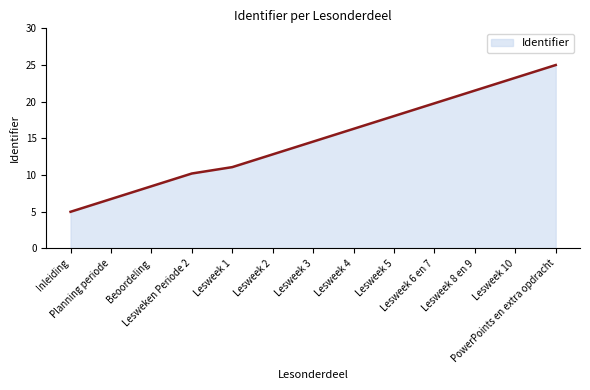

Does the chart display data point markers on the line(s)?

No